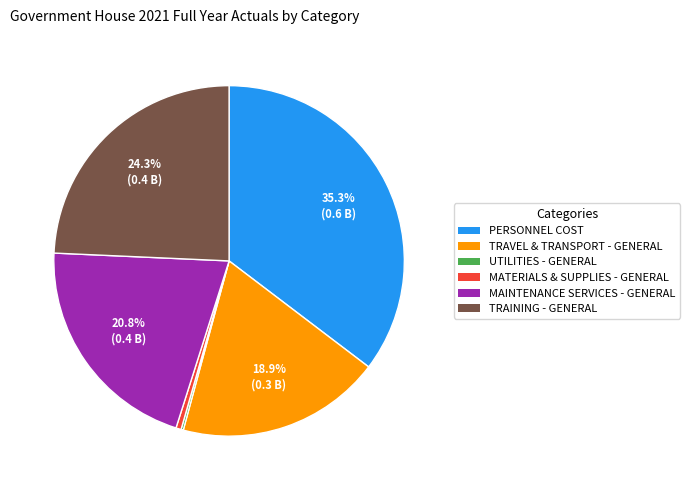

The TRAINING - GENERAL slice represents 24% of the pie. True or false?

True